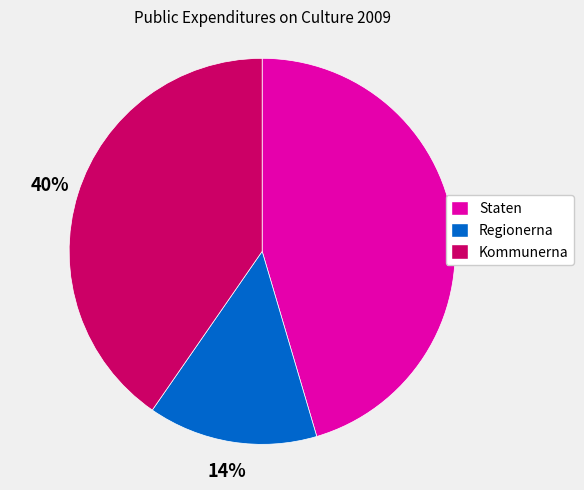

How many slices are in this pie chart?

3